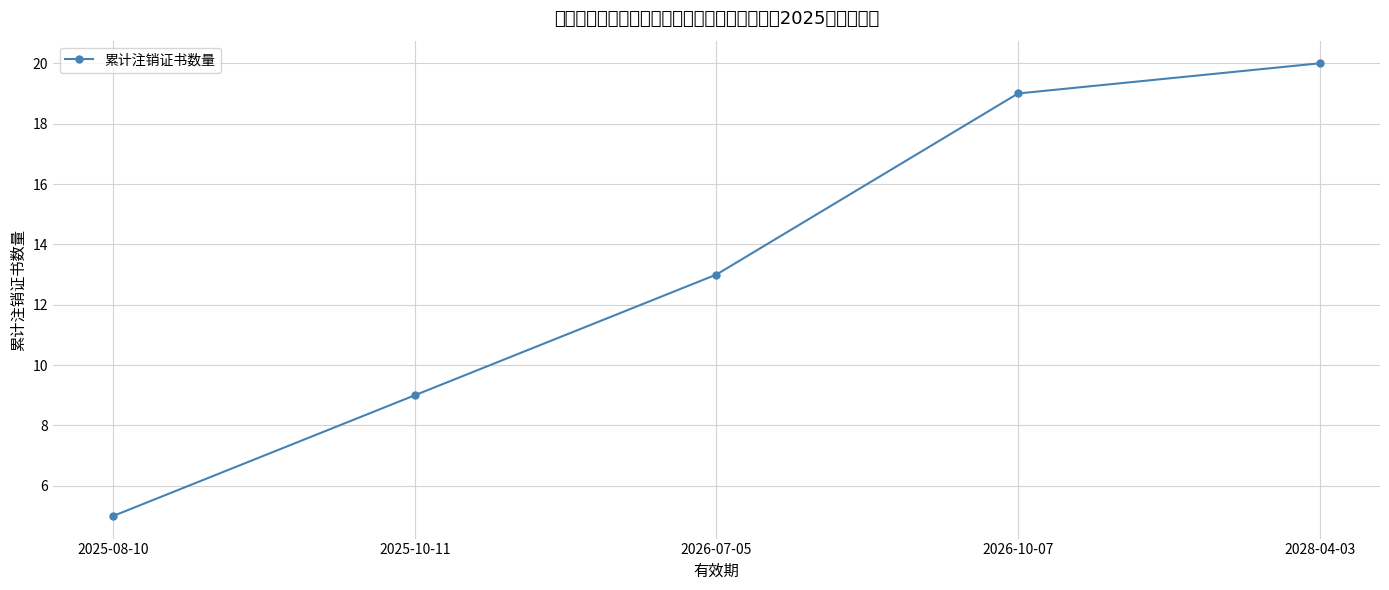

At which label is the value closest to 12?

2026-07-05